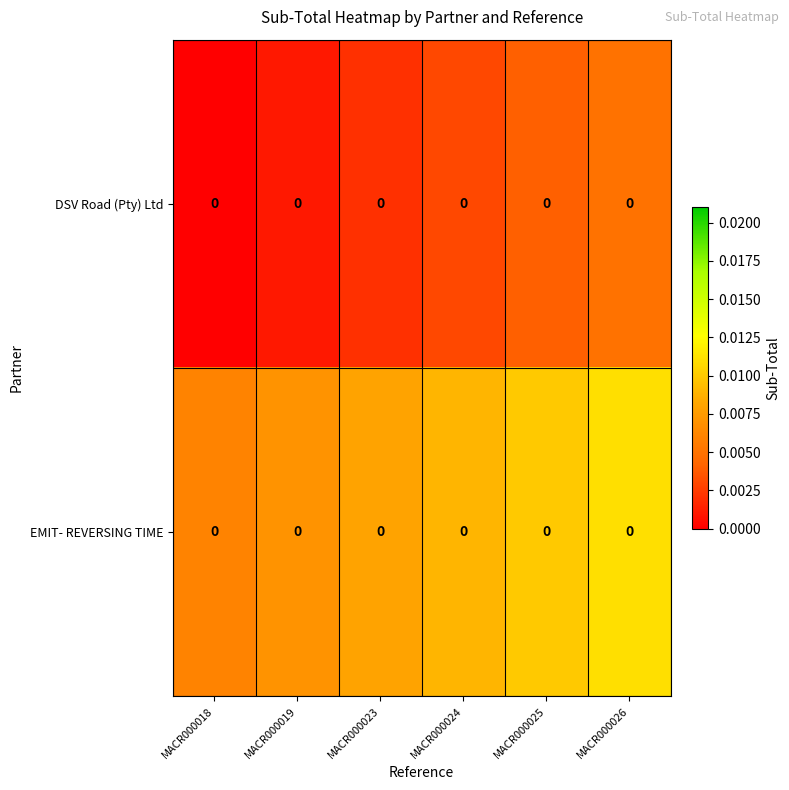

Which series has the largest total across all categories?

EMIT- REVERSING TIME